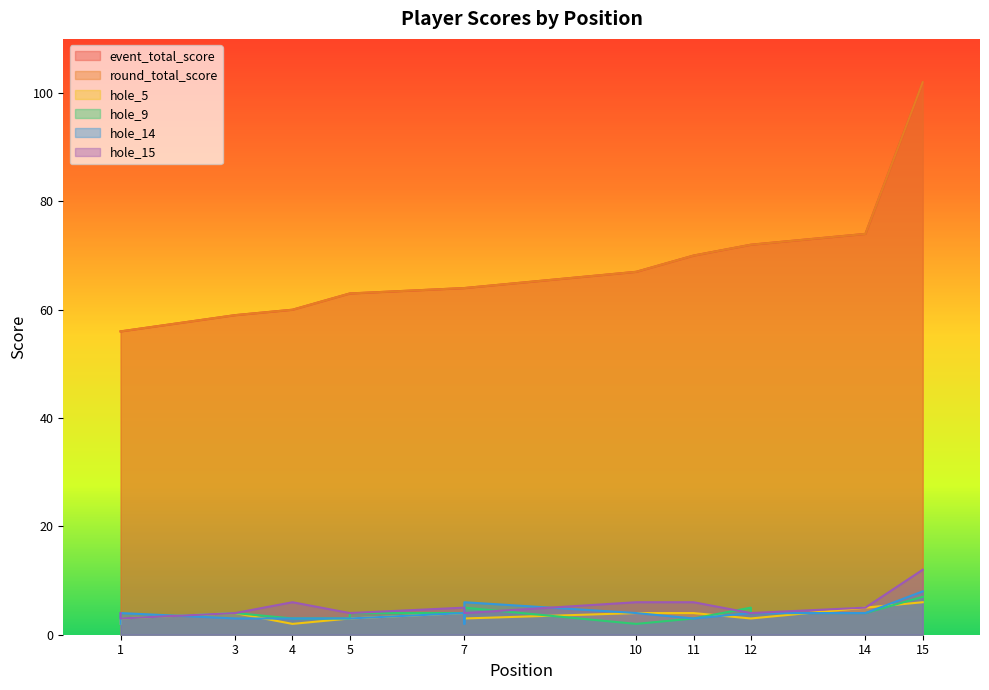

What is the average value of the hole_15 series?

5